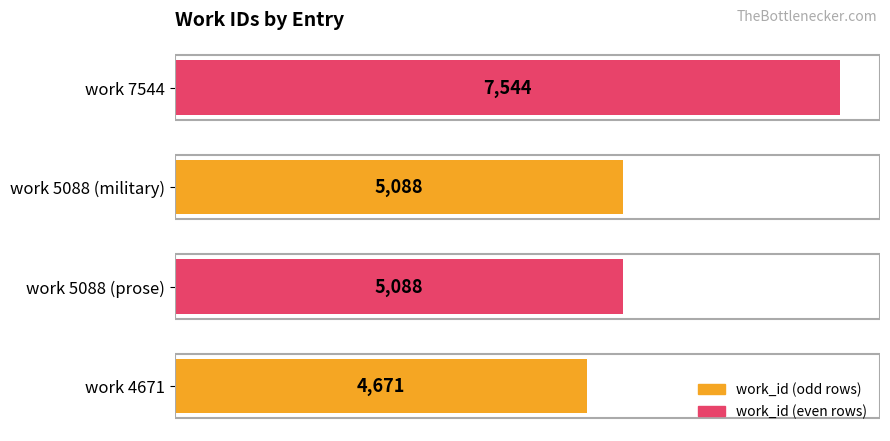

What is the change in value from work 5088 (military) to work 7544?

+2456